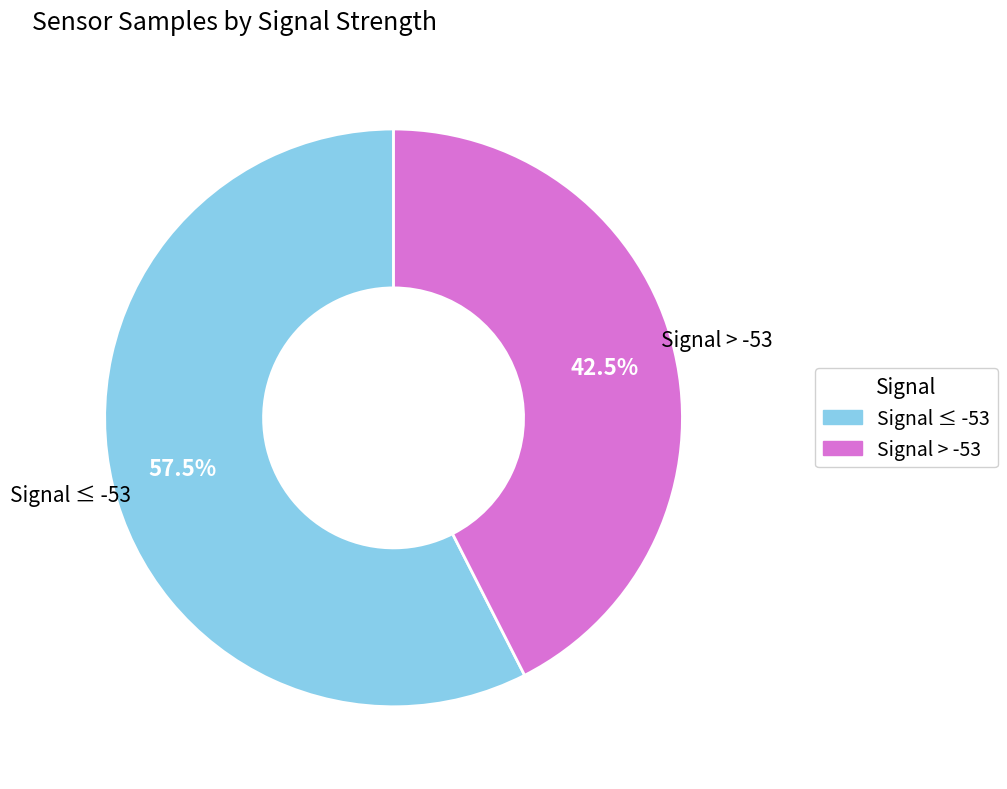

Rank the categories by value from highest to lowest.

Signal ≤ -53, Signal > -53